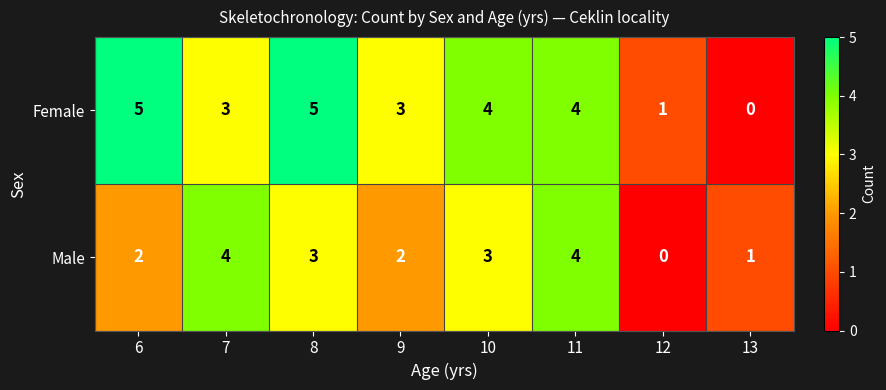

Rank the series by their average value, from lowest to highest.

Male, Female